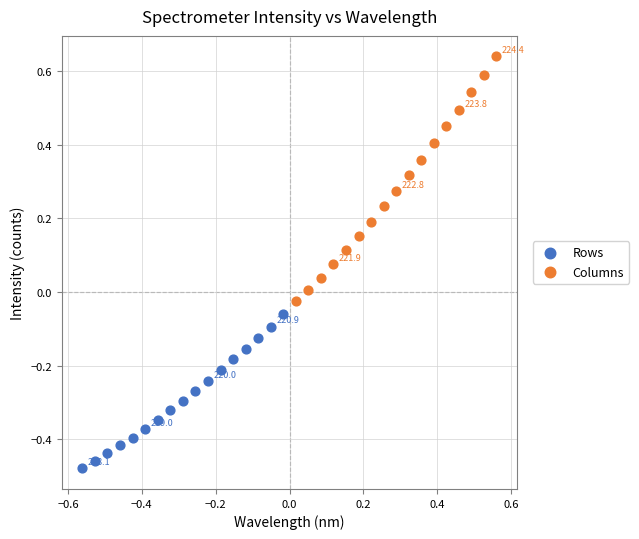

Which series reaches the maximum Y coordinate?

Columns